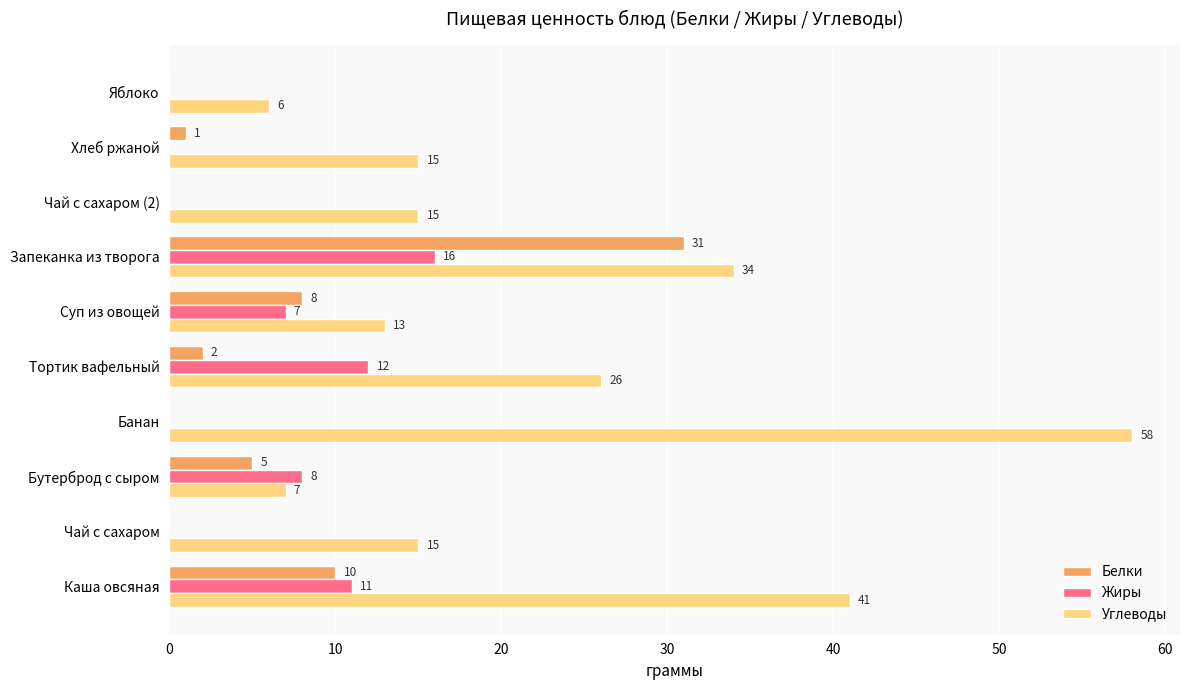

How many categories are shown in the chart?

10